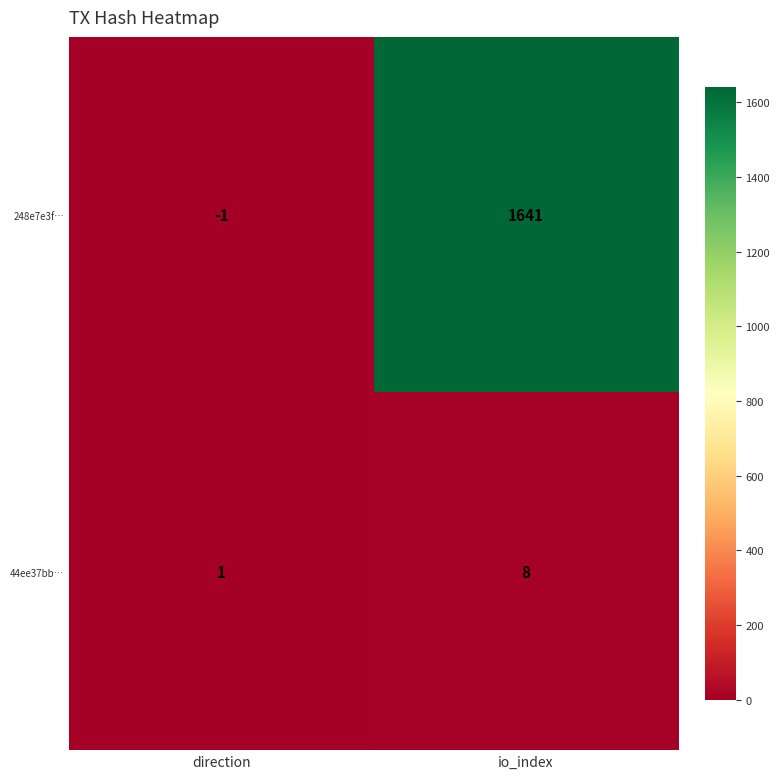

Reading right to left, transcribe all the data shown in this chart.

248e7e3f…: io_index=1641	direction=-1
44ee37bb…: io_index=8	direction=1